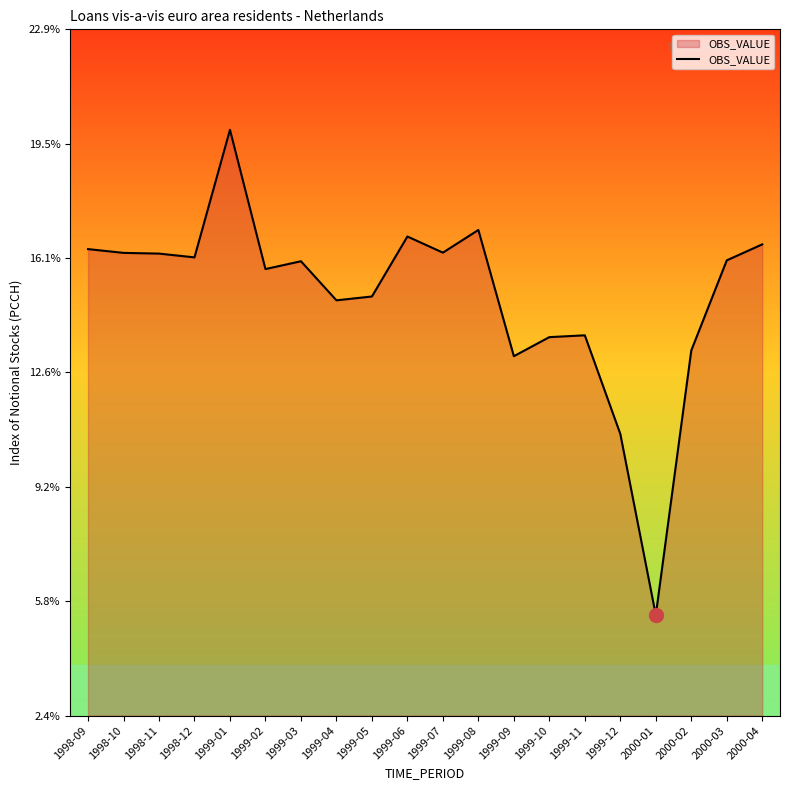

What position from the right is 1999-02?

15